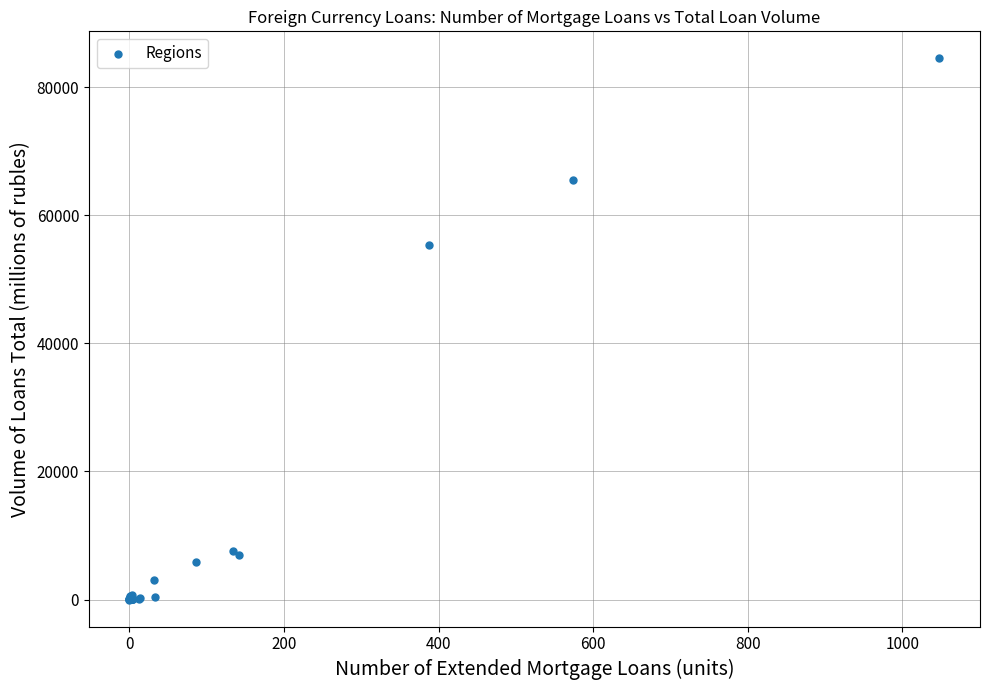

What Y value in the scatter plot is closest to 42254?

55298.0